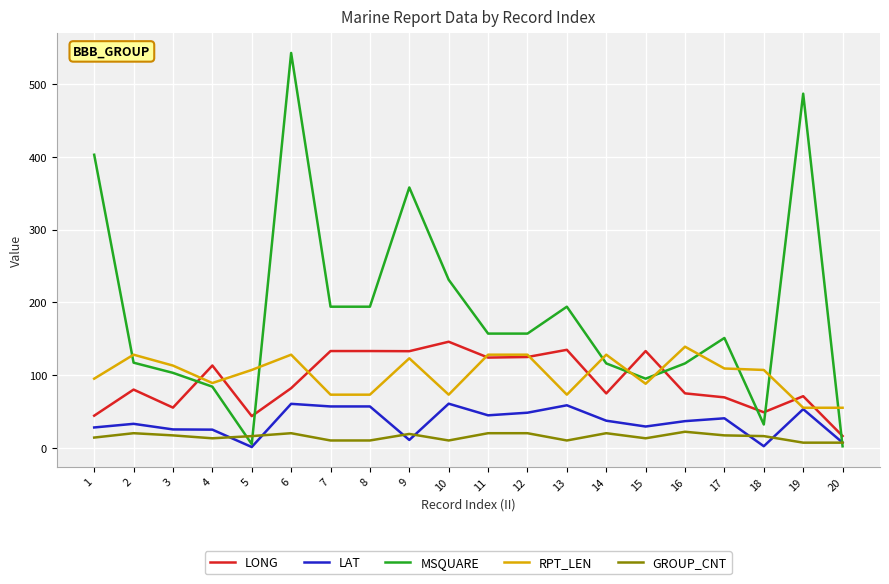

Which category has the lowest value in the LONG series?

20